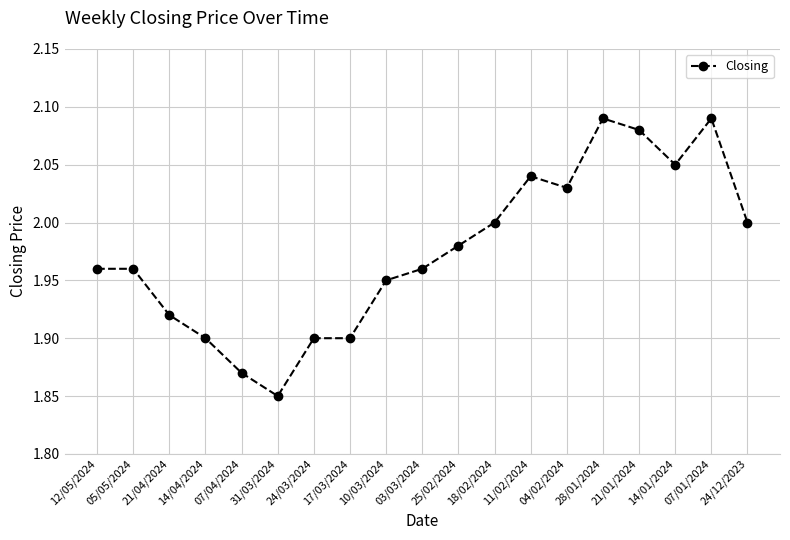

What is the sum of the values at 24/03/2024 and 25/02/2024?

3.9